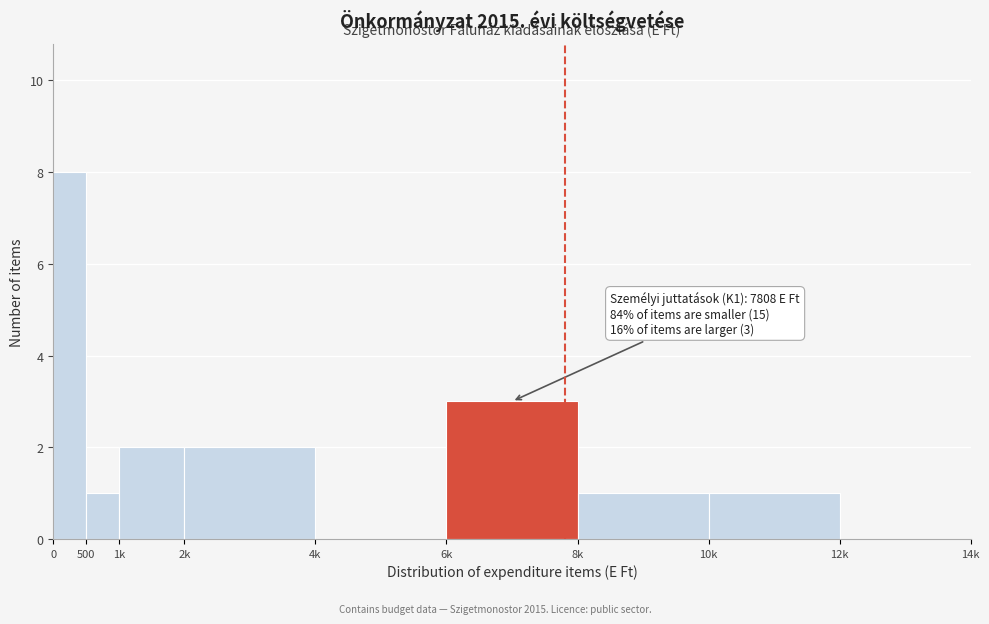

Reading left to right, list all the values displayed in this chart.

0=8	500=1	1k=2	2k=2	4k=0	6k=3	8k=1	10k=1	12k=0